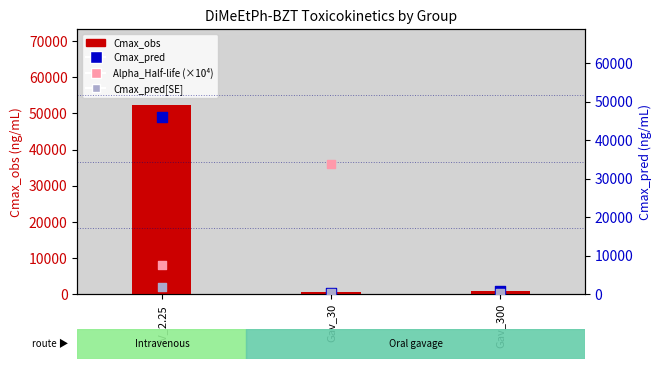

What are all the series names shown in the legend?

Cmax_obs, Cmax_pred, Alpha_Half-life (x10000), Cmax_pred[SE]